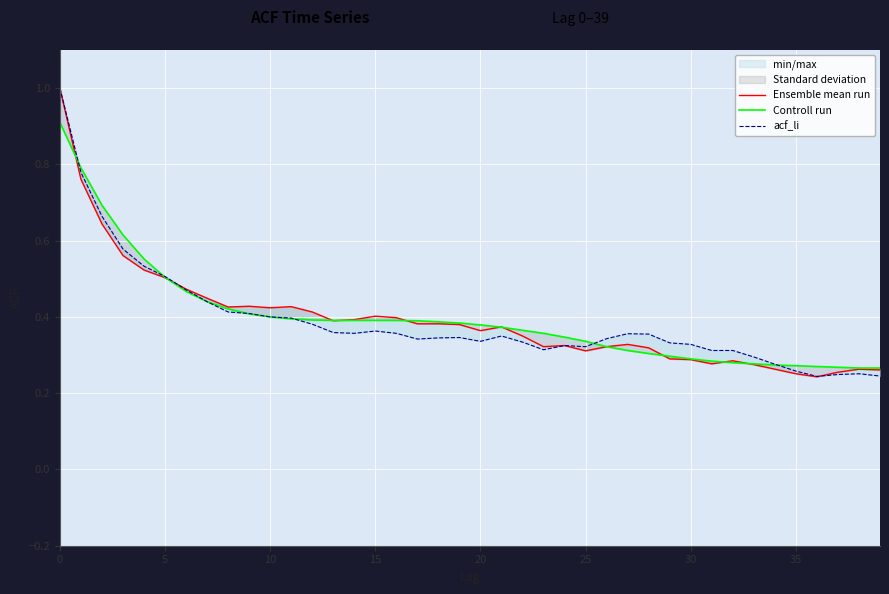

What is the lowest value of the Controll run series?

0.3